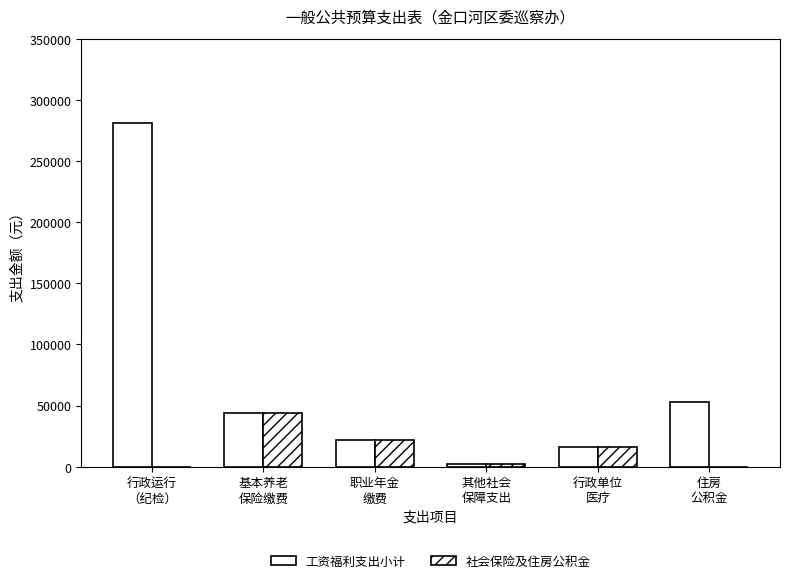

Does the chart contain stacked bars?

No